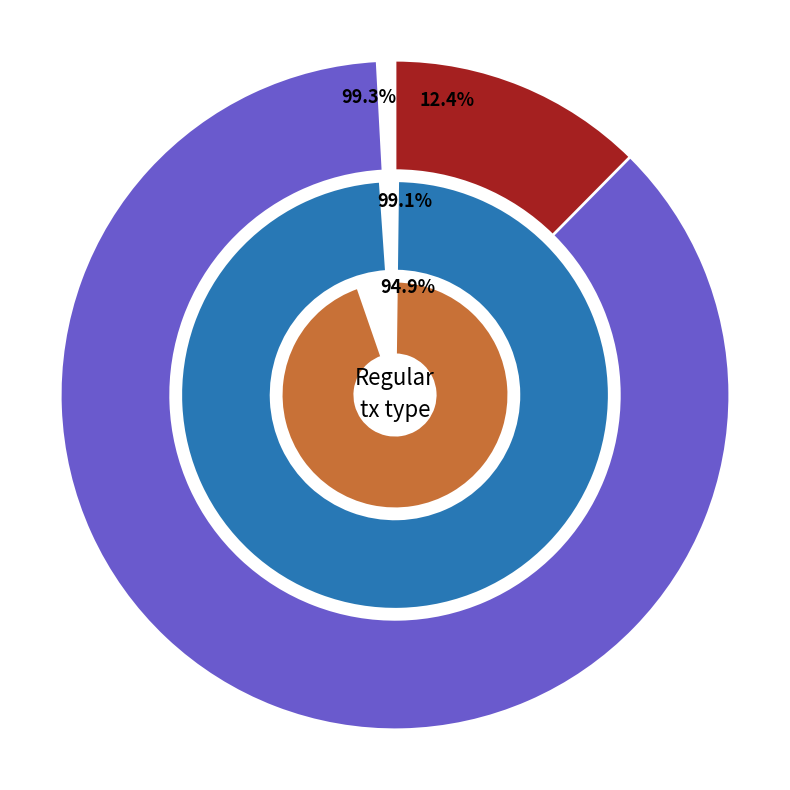

Is it true that io_index is 0% of the pie?

True